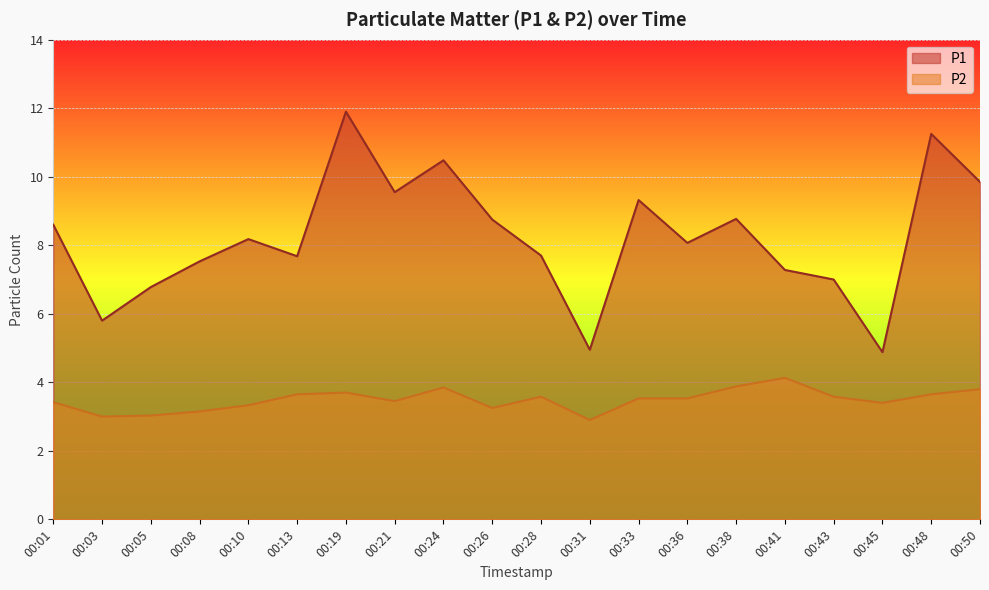

Is the value of P1 at 00:10 greater than the value of P2 at 00:13?

Yes